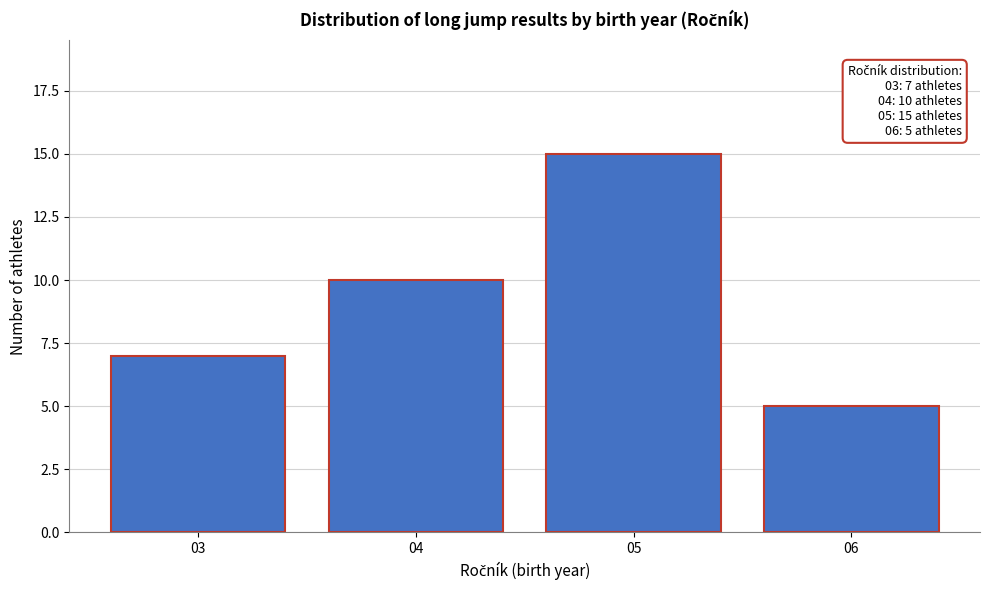

Reading left to right, list all the values displayed in this chart.

7	10	15	5